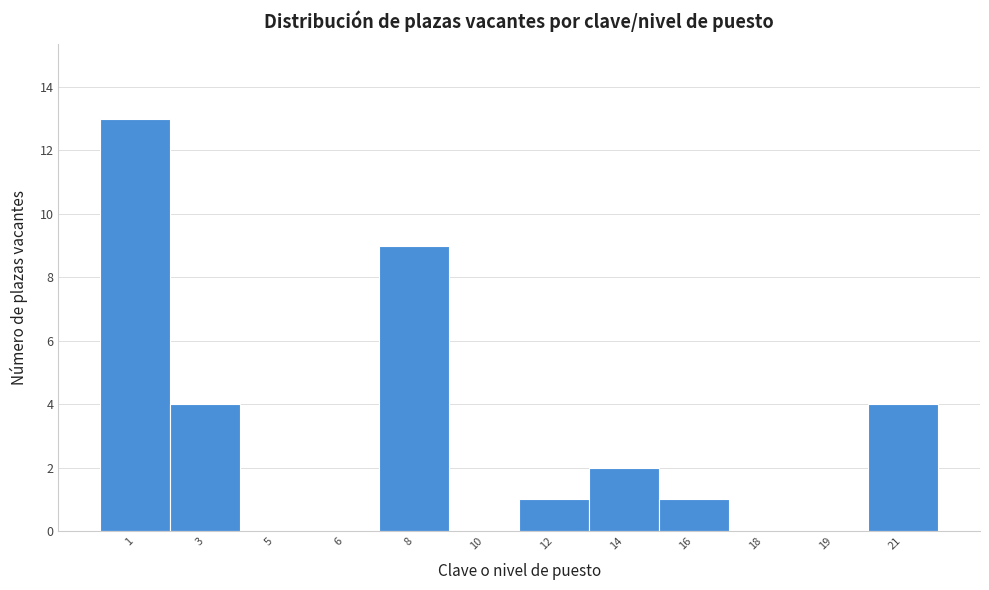

Reading right to left, transcribe all the data shown in this chart.

21=4	19=0	18=0	16=1	14=2	12=1	10=0	8=9	6=0	5=0	3=4	1=13